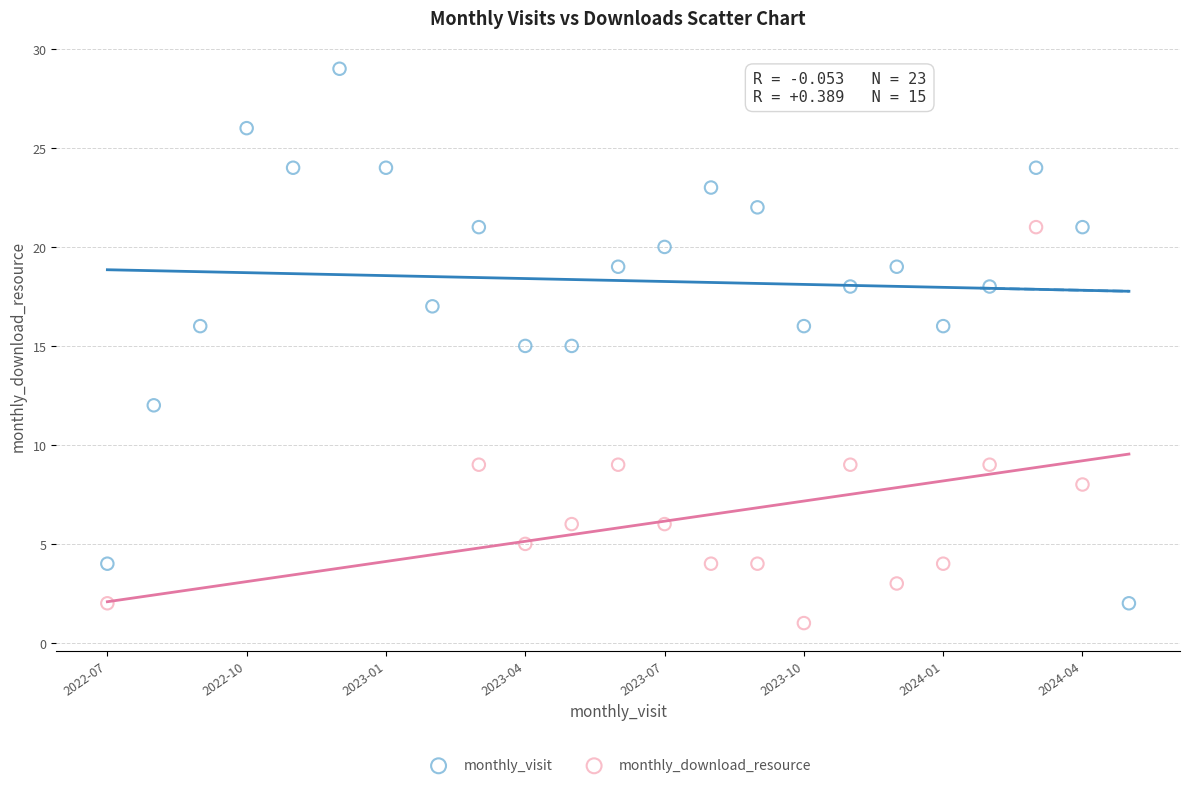

Which series reaches the maximum Y coordinate?

monthly_visit